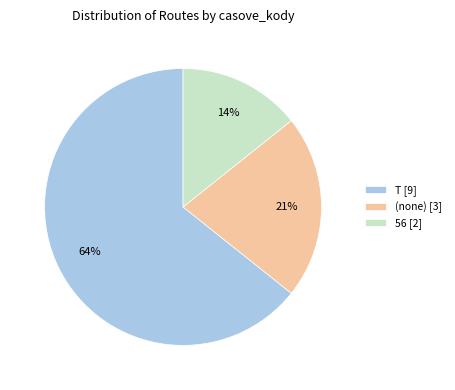

Between 56 [2] and (none) [3], which is larger?

(none) [3]